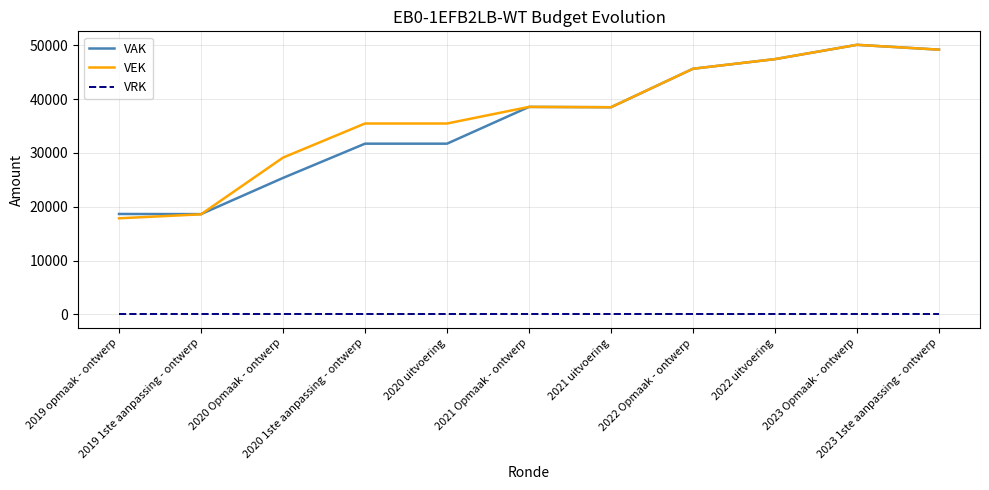

True or false: VEK and VRK cross at least once.

False